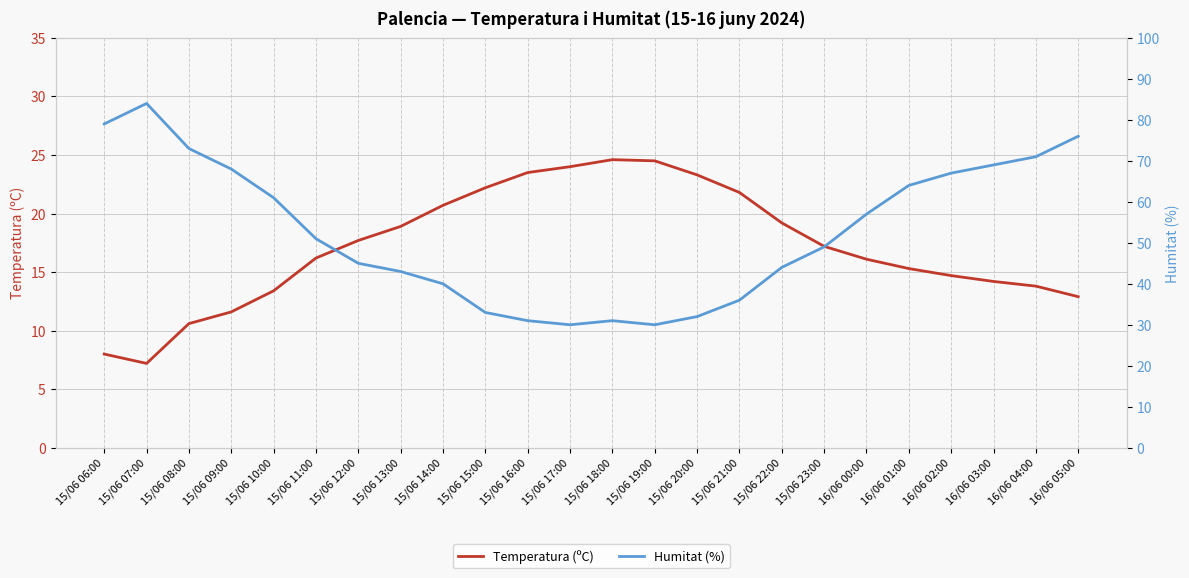

What is the difference between the maximum and minimum values in the Temperatura (ºC) series?

17.4